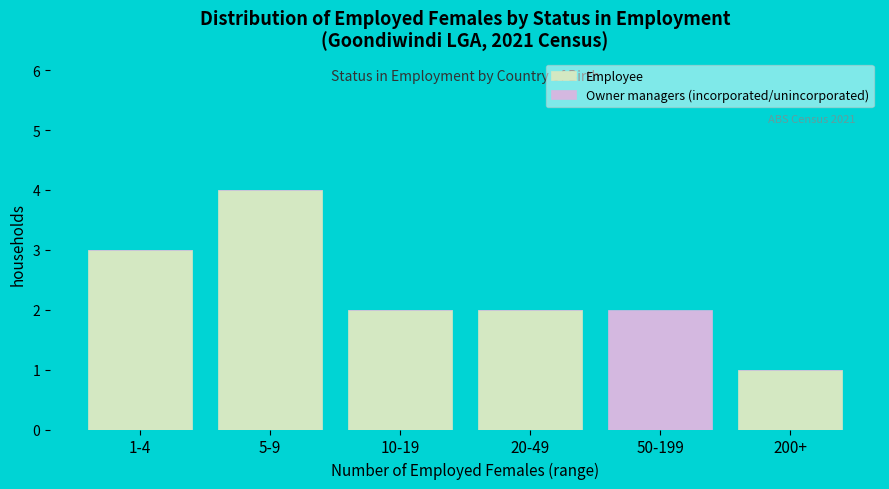

Reading left to right, transcribe the values for Employee.

1-4=3	5-9=4	10-19=2	20-49=2	50-199=0	200+=1